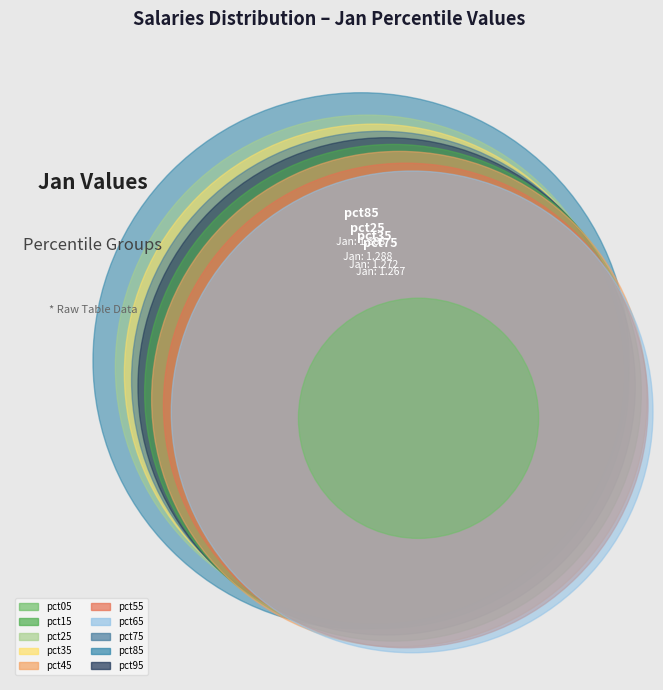

To the nearest percent, what percentage of the pie is pct25?

11%